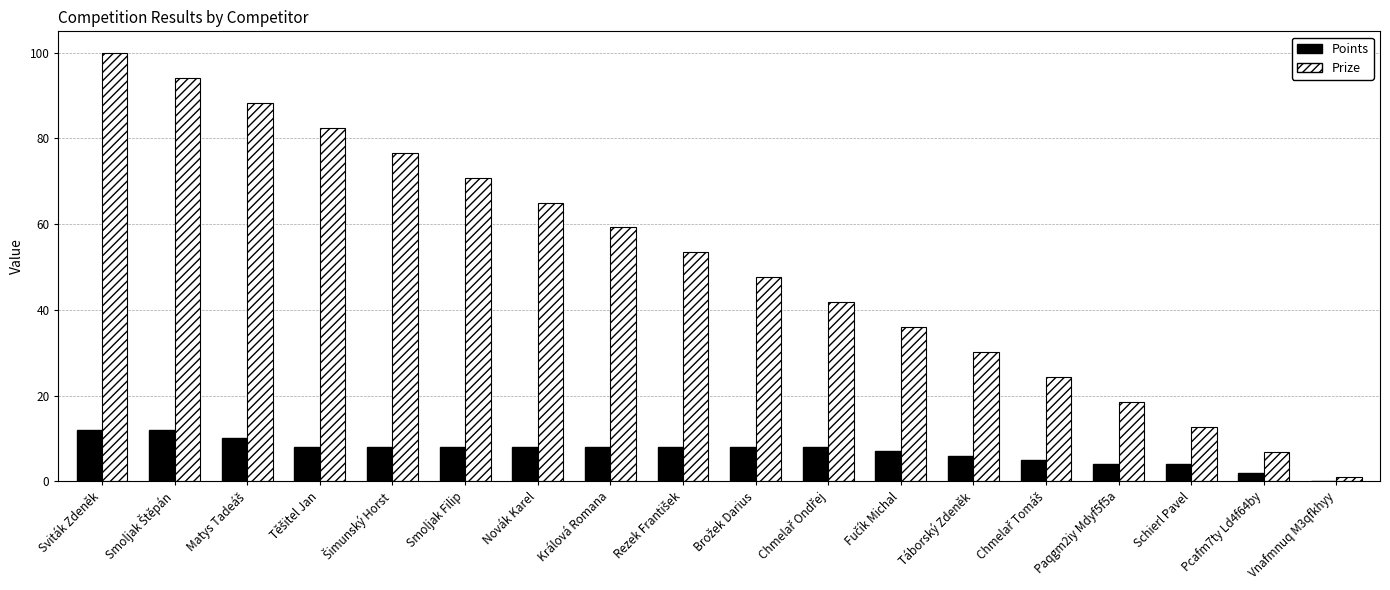

Are the bars grouped side by side (vs. stacked)?

Yes